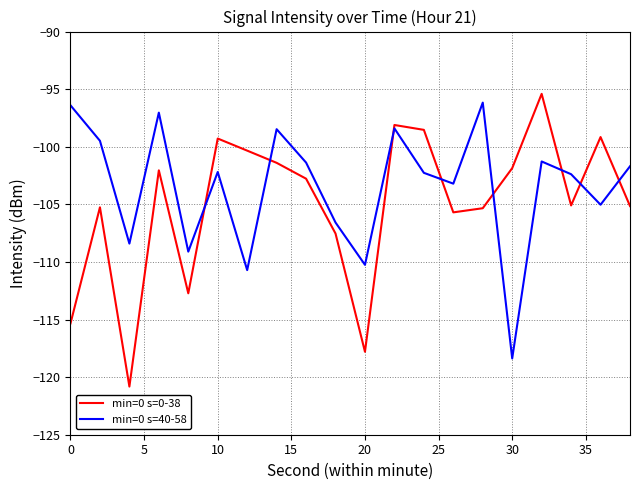

Rank the series by their average value, from lowest to highest.

min=0 s=0-38, min=0 s=40-58